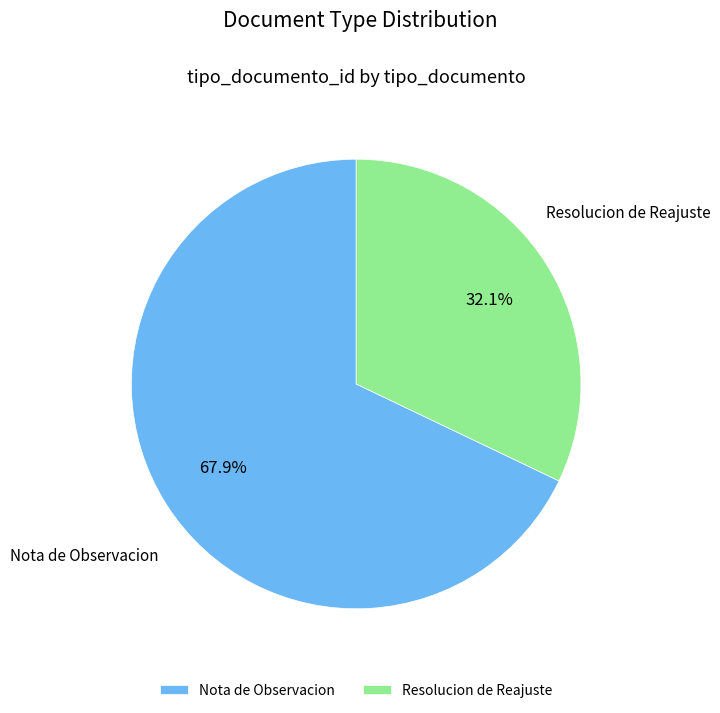

To the nearest percent, what is the difference between the largest and smallest slice percentages?

36%